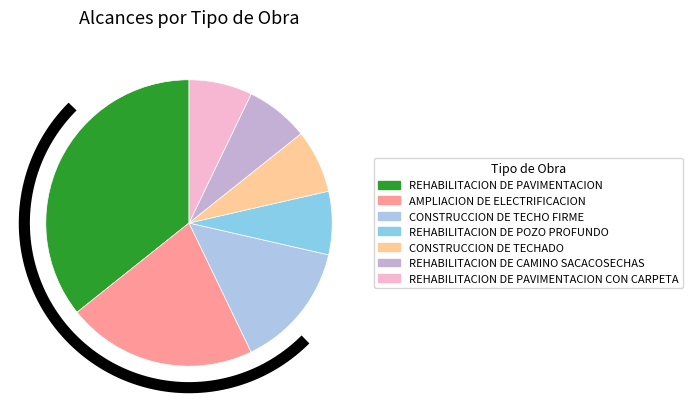

To the nearest percent, what portion does AMPLIACION DE ELECTRIFICACION represent?

21%